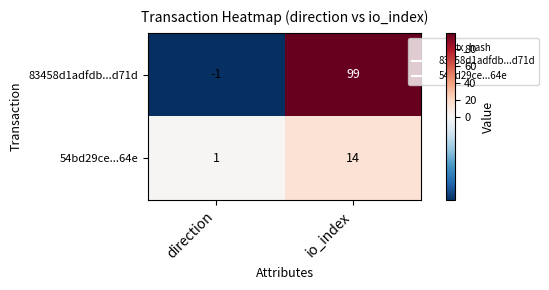

List the series in order of their overall mean, highest first.

83458d1adfdb...d71d, 54bd29ce...64e